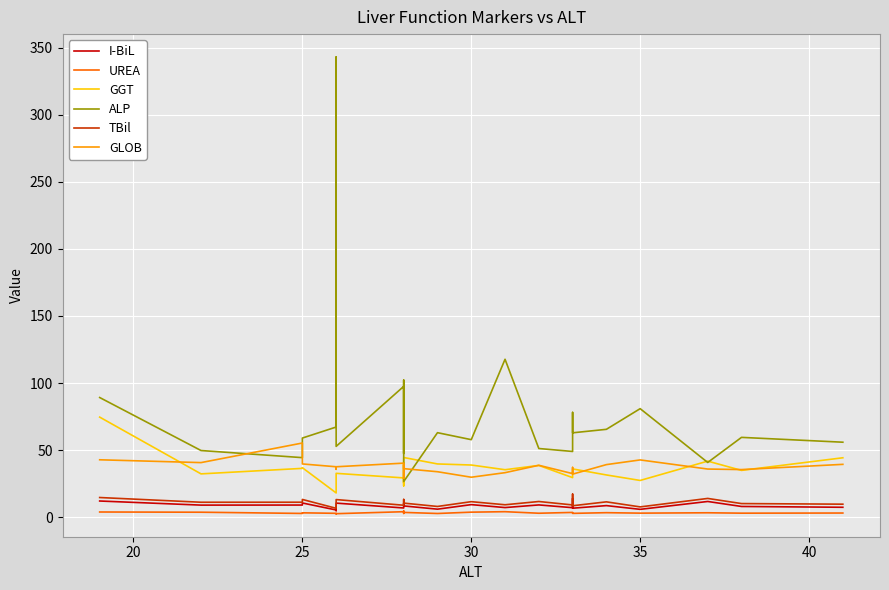

How many interior local valleys does the TBil series have?

8